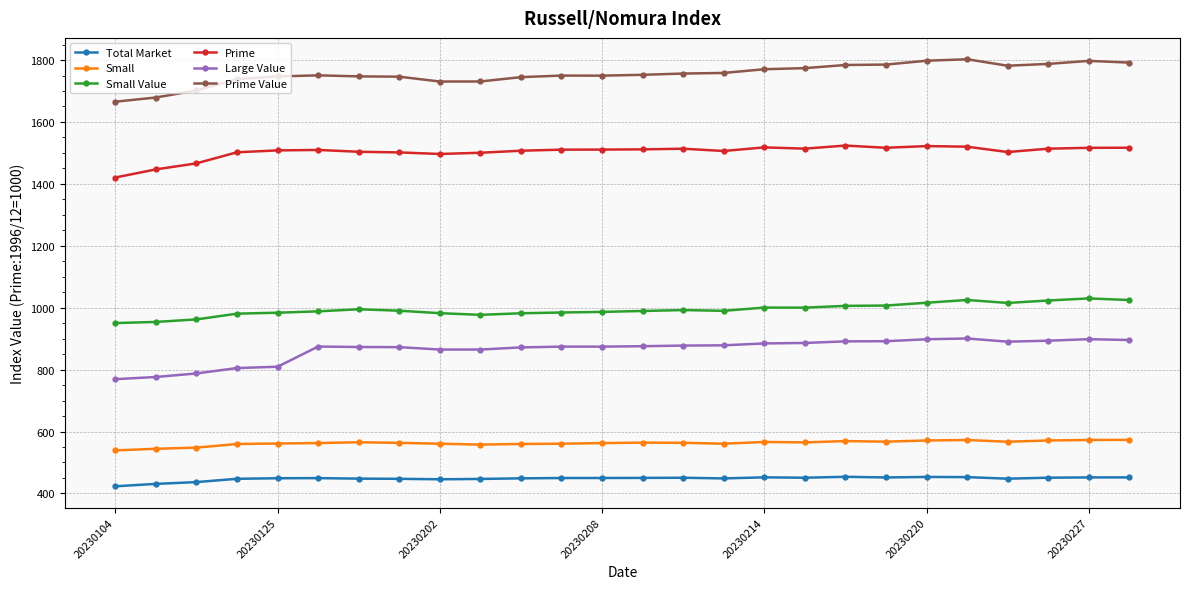

What is the value of the Large Value point at the 1st from the left?

769.1